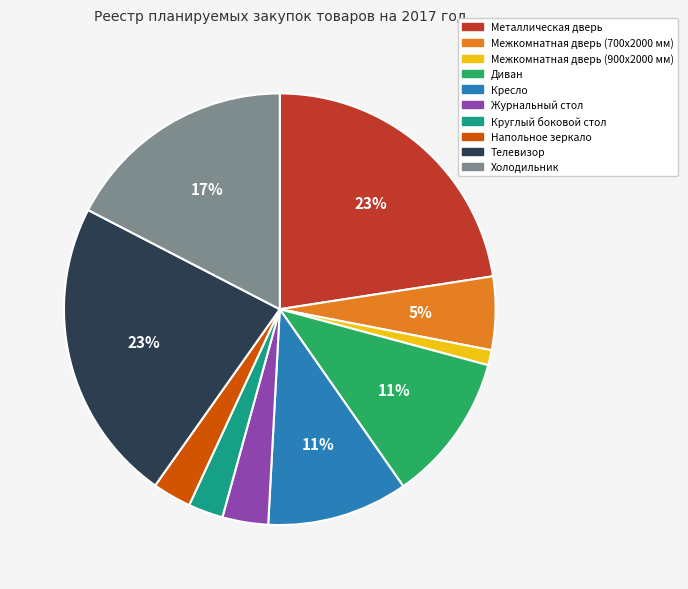

To the nearest percent, what portion does Круглый боковой стол represent?

3%